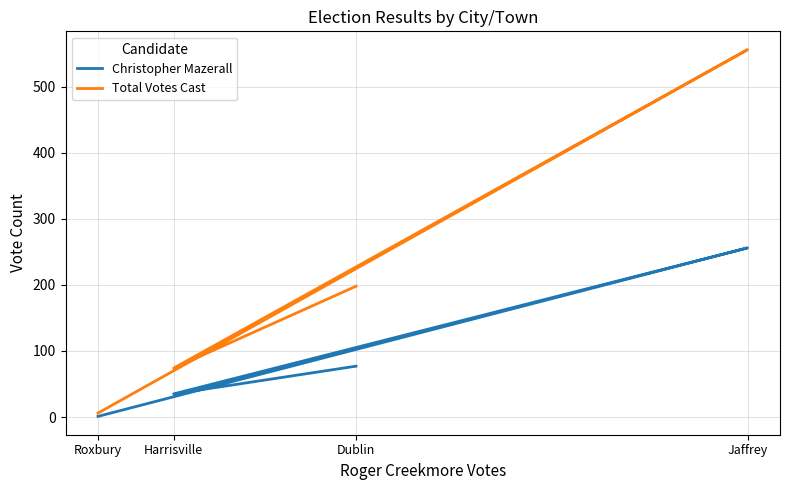

Between Roxbury and Dublin, which is larger?

Dublin